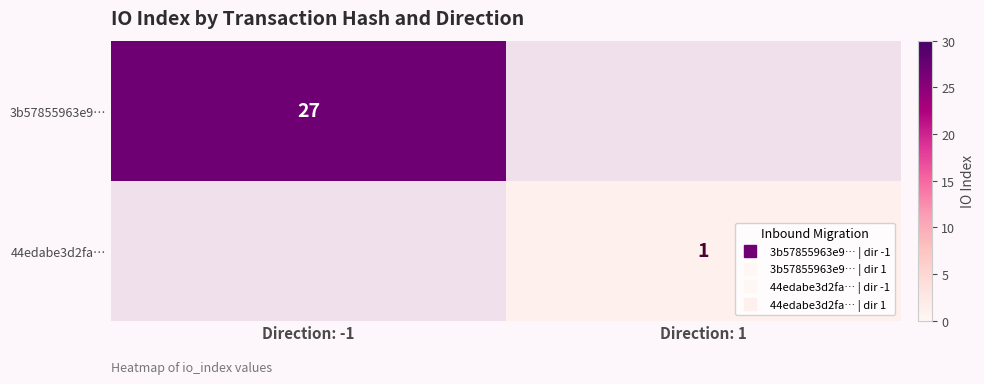

Between Direction: -1 and Direction: 1, which series saw the biggest shift?

3b57855963e9…